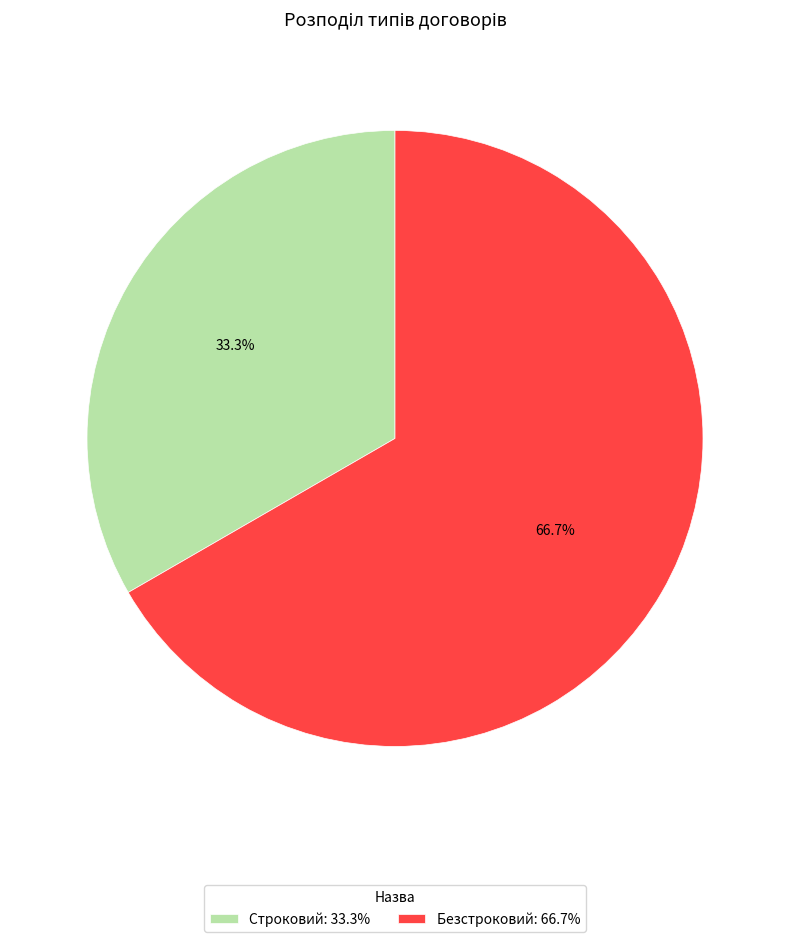

Is Безстроковий the majority of the pie?

Yes